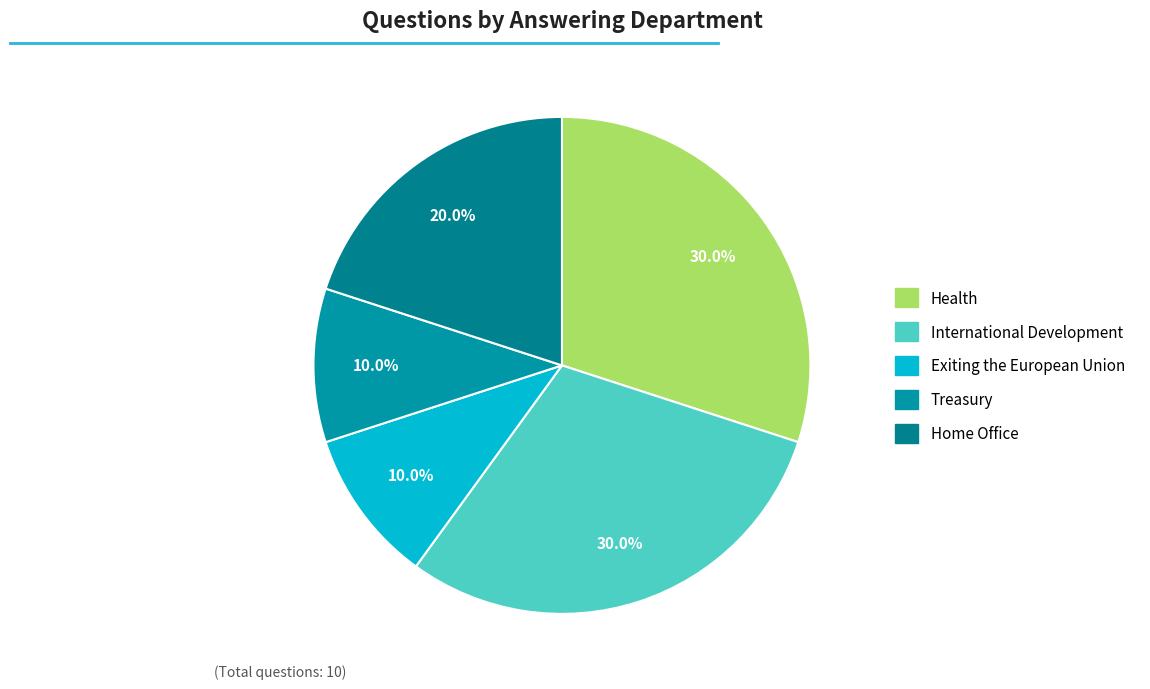

To the nearest percent, what portion does Home Office represent?

20%